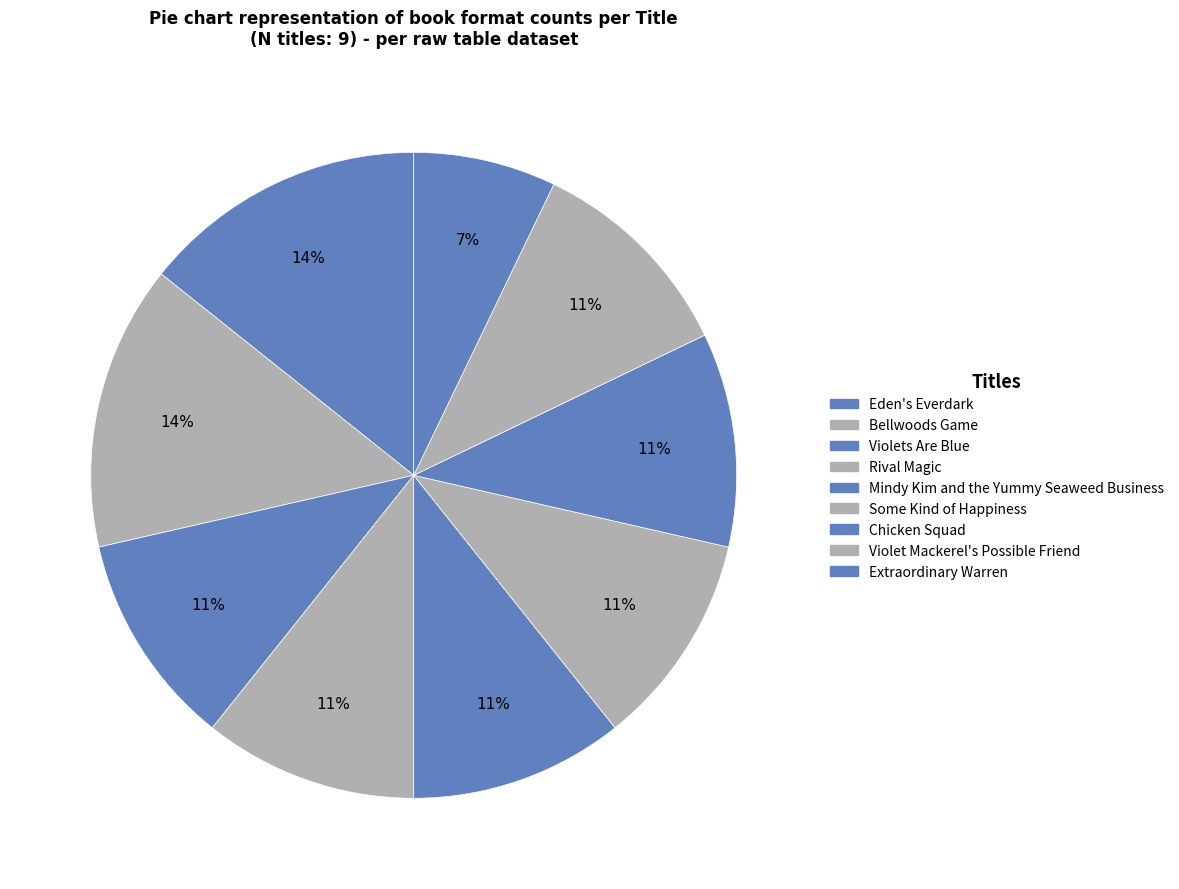

Count the number of slices in the pie.

9